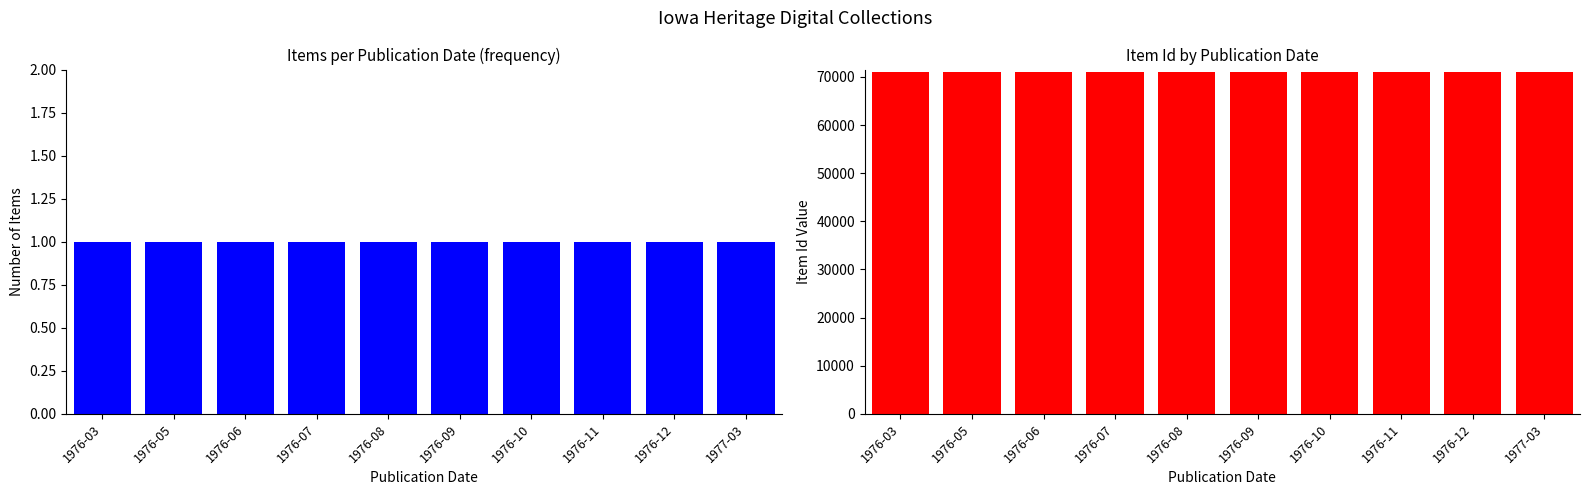

How many values in the Item Id series are below 71024?

5